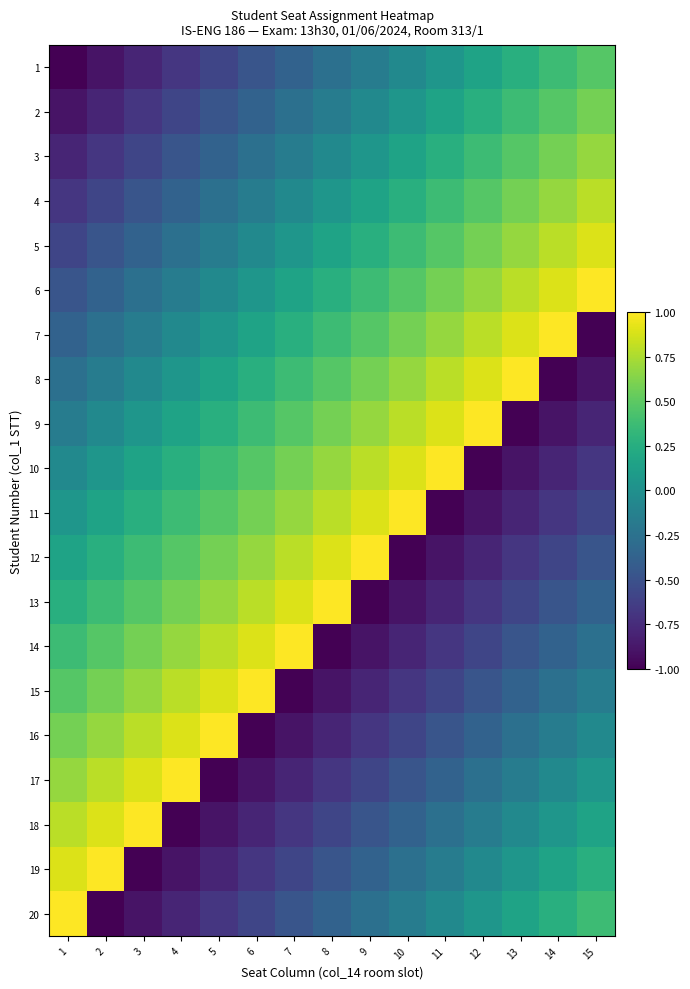

Which category has the lowest value across all series?

1